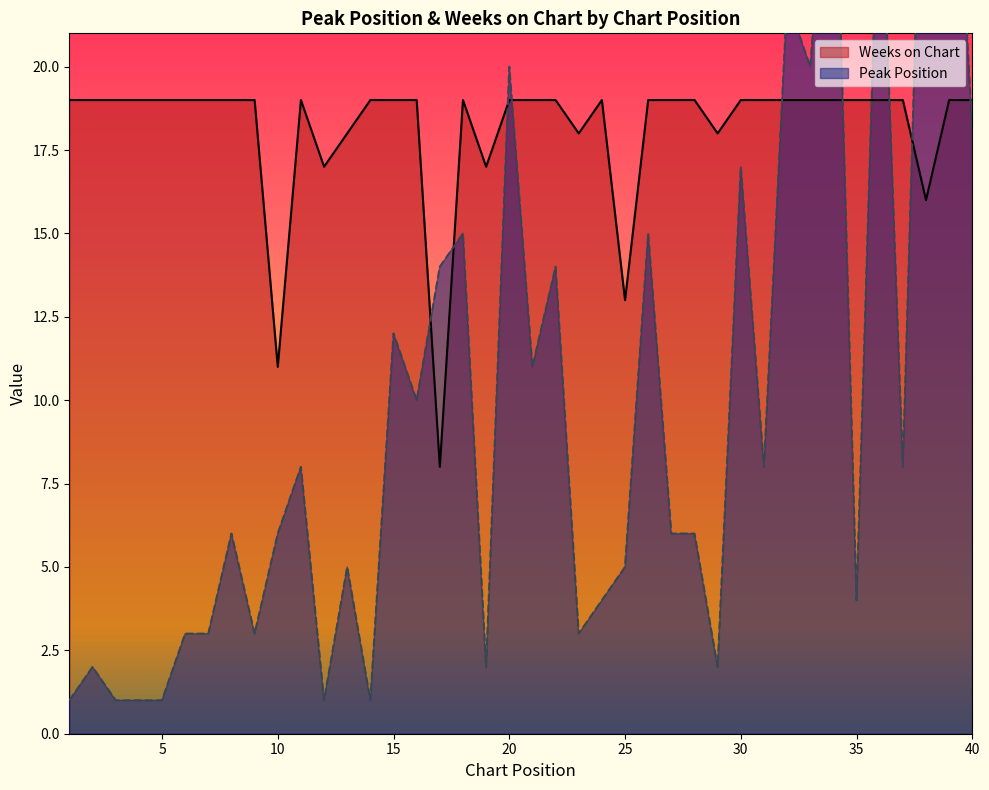

How many intersections are there between Peak Position and Weeks on Chart?

10